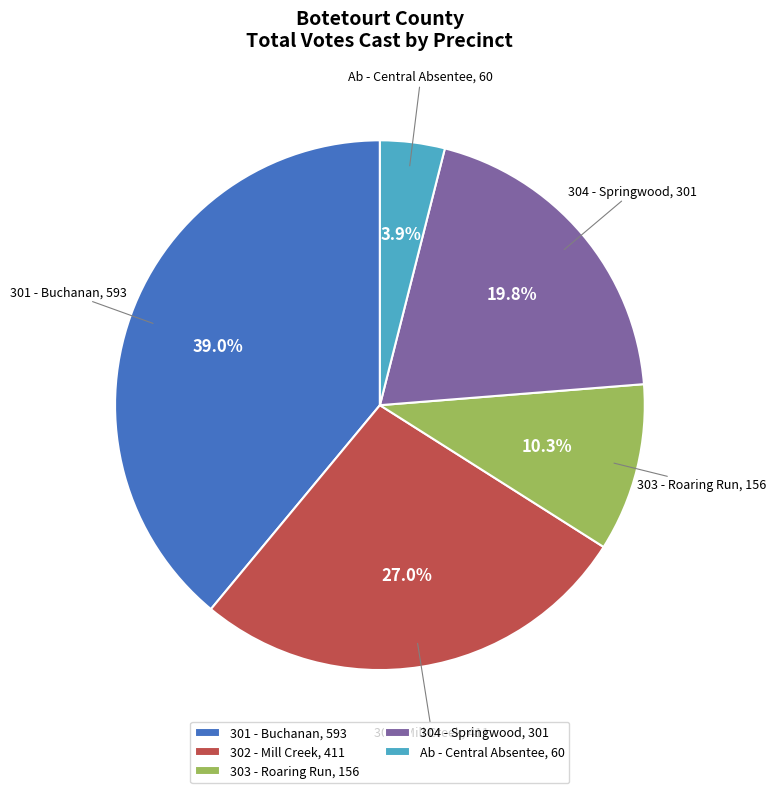

How many segments does this pie chart have?

5